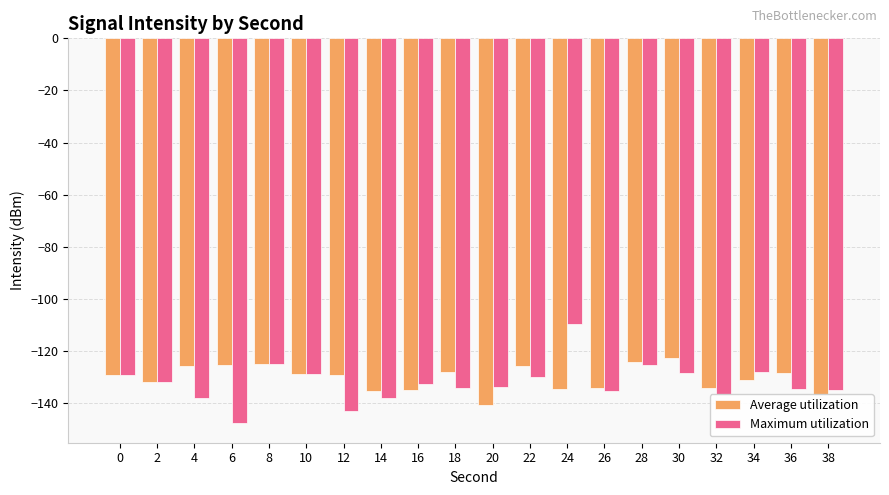

Which series has the largest range (max minus min)?

Maximum utilization